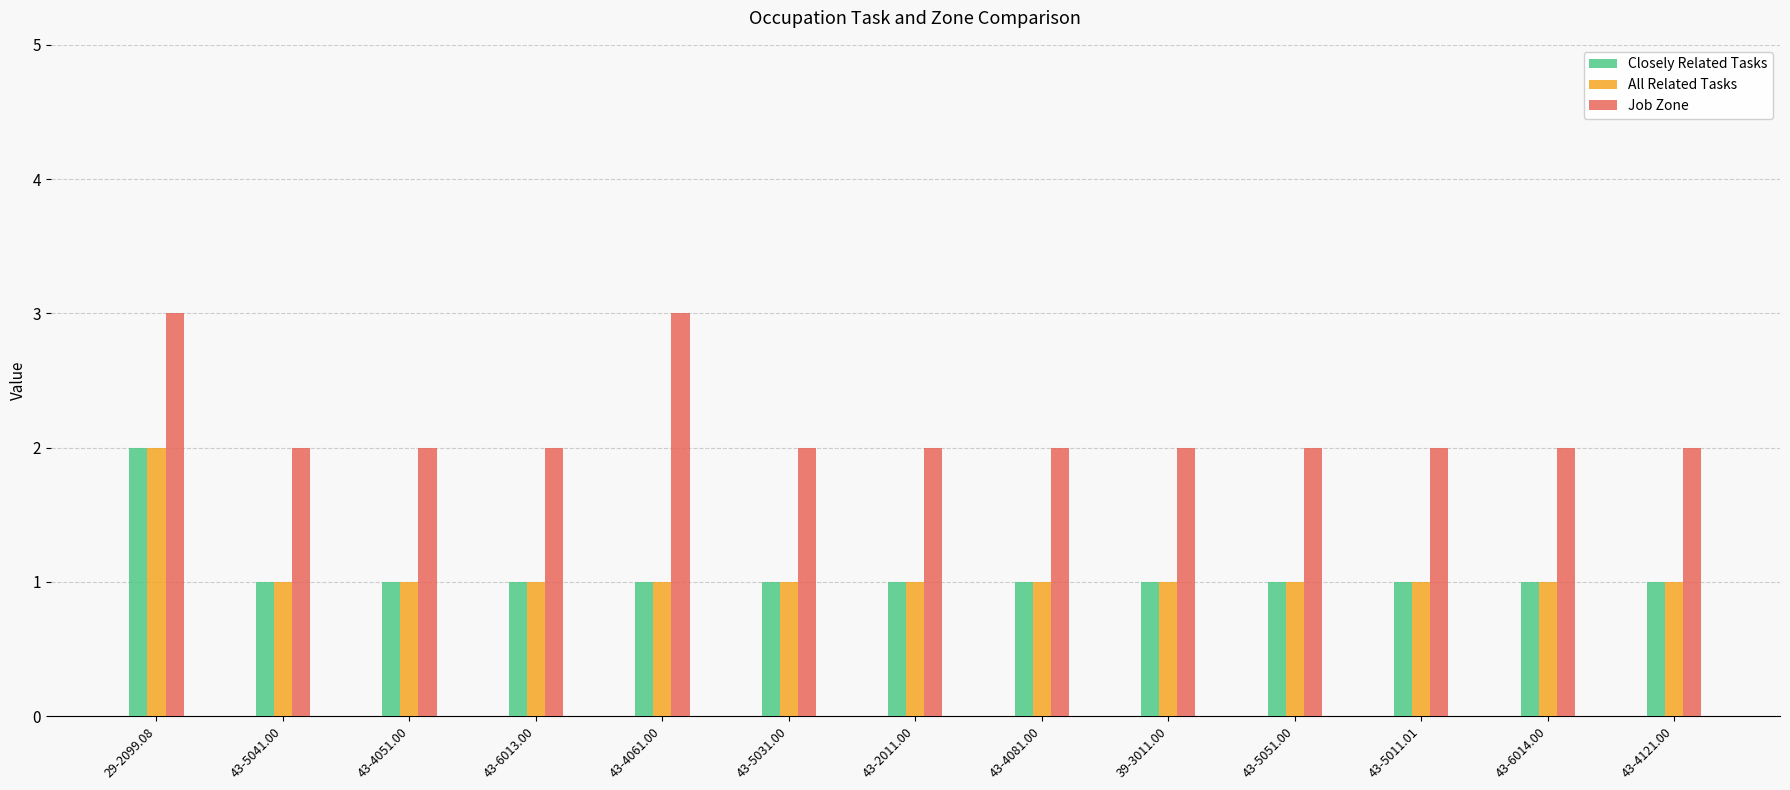

What is the spread (max minus min) of values at 43-6013.00?

1